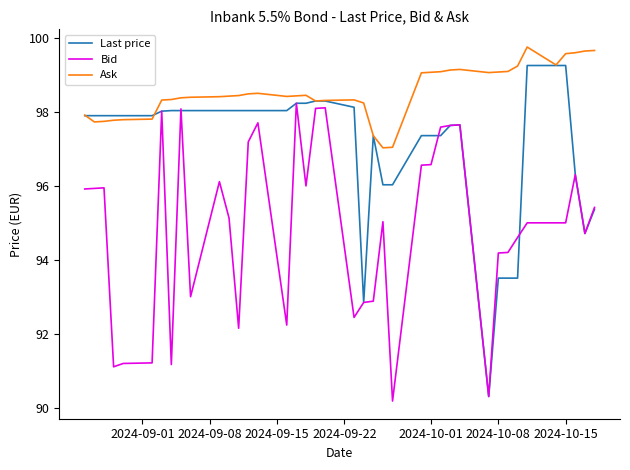

Which series has the widest spread of values?

Last price